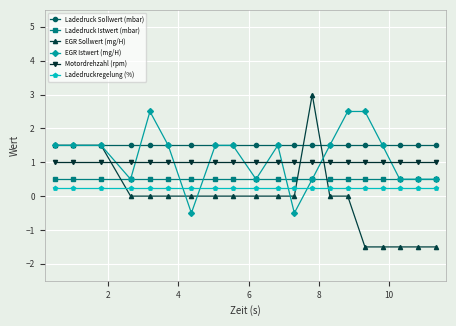

What is the value of the Ladedruck Sollwert (mbar) point at the 19th from the left?

1.5